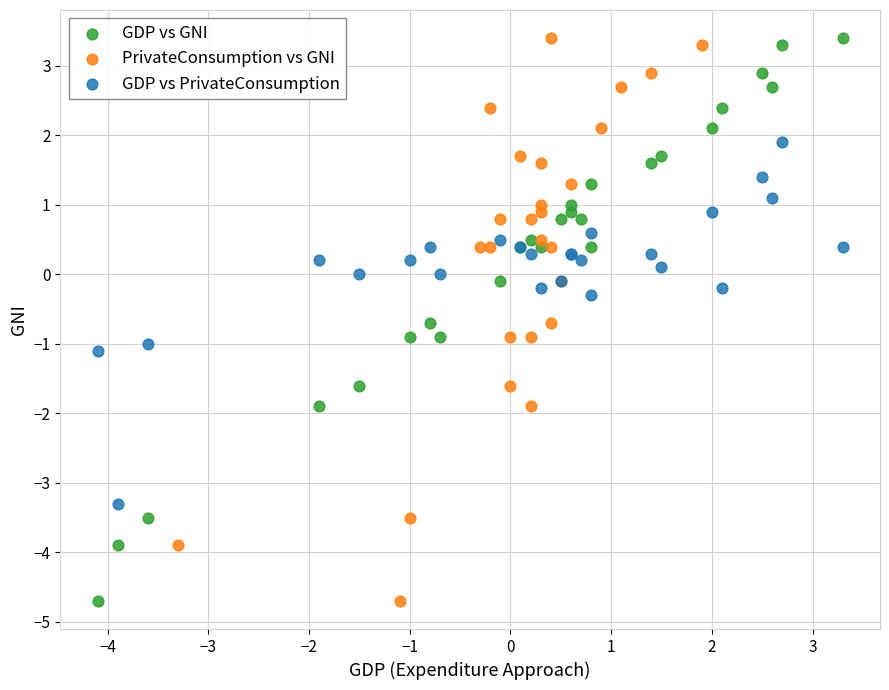

What are all the series names shown in the legend?

GDP vs GNI, PrivateConsumption vs GNI, GDP vs PrivateConsumption